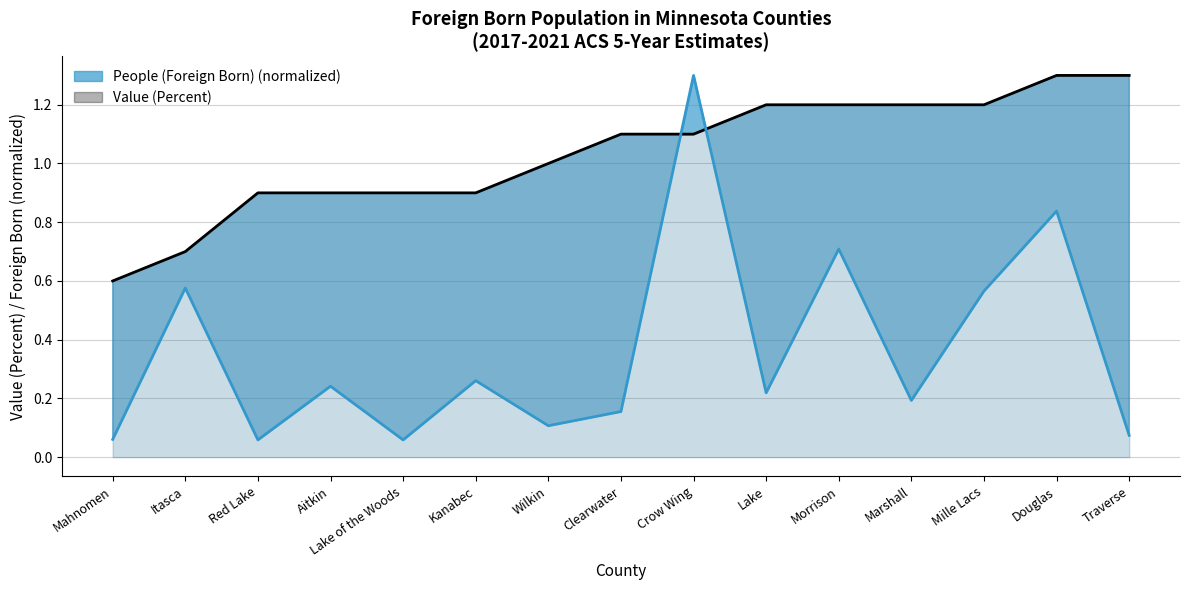

Count the number of categories in the chart.

15